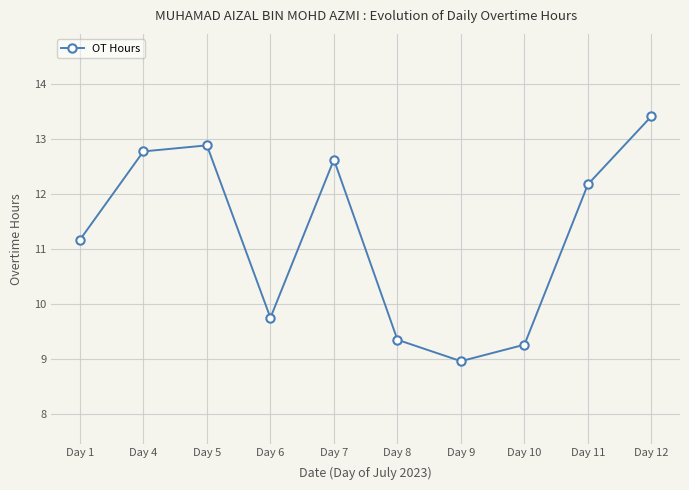

What is the ratio of the value at Day 11 to the value at Day 12?

0.9